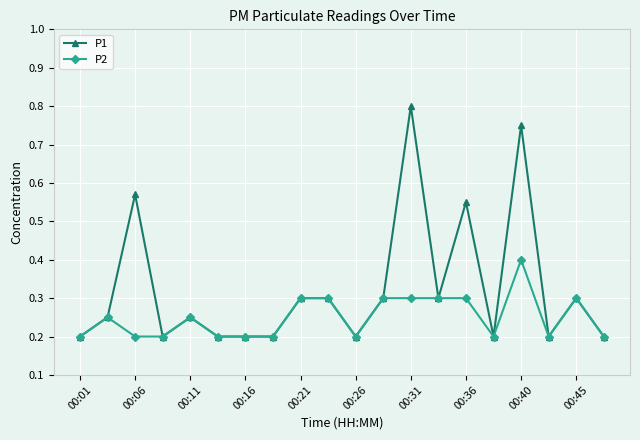

Is this an area chart (filled region under the line)?

No